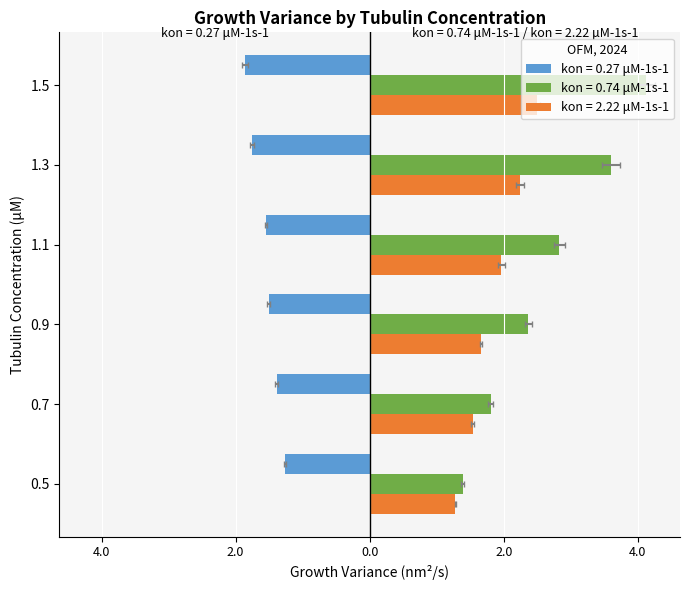

What are all the series names shown in the legend?

kon = 0.27 μM-1s-1, kon = 0.74 μM-1s-1, kon = 2.22 μM-1s-1